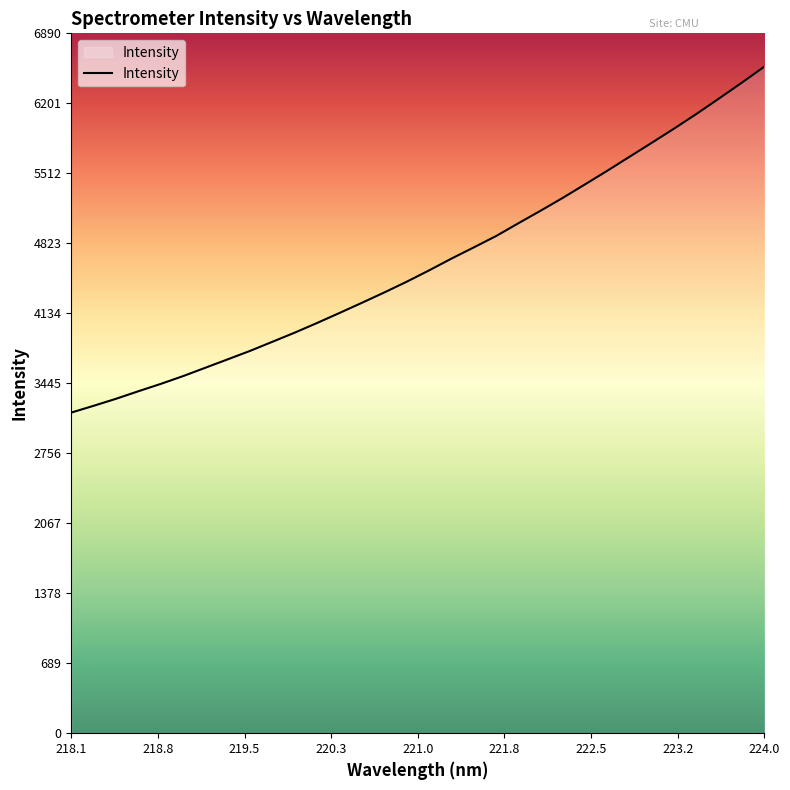

What is the smallest value displayed?

3156.6